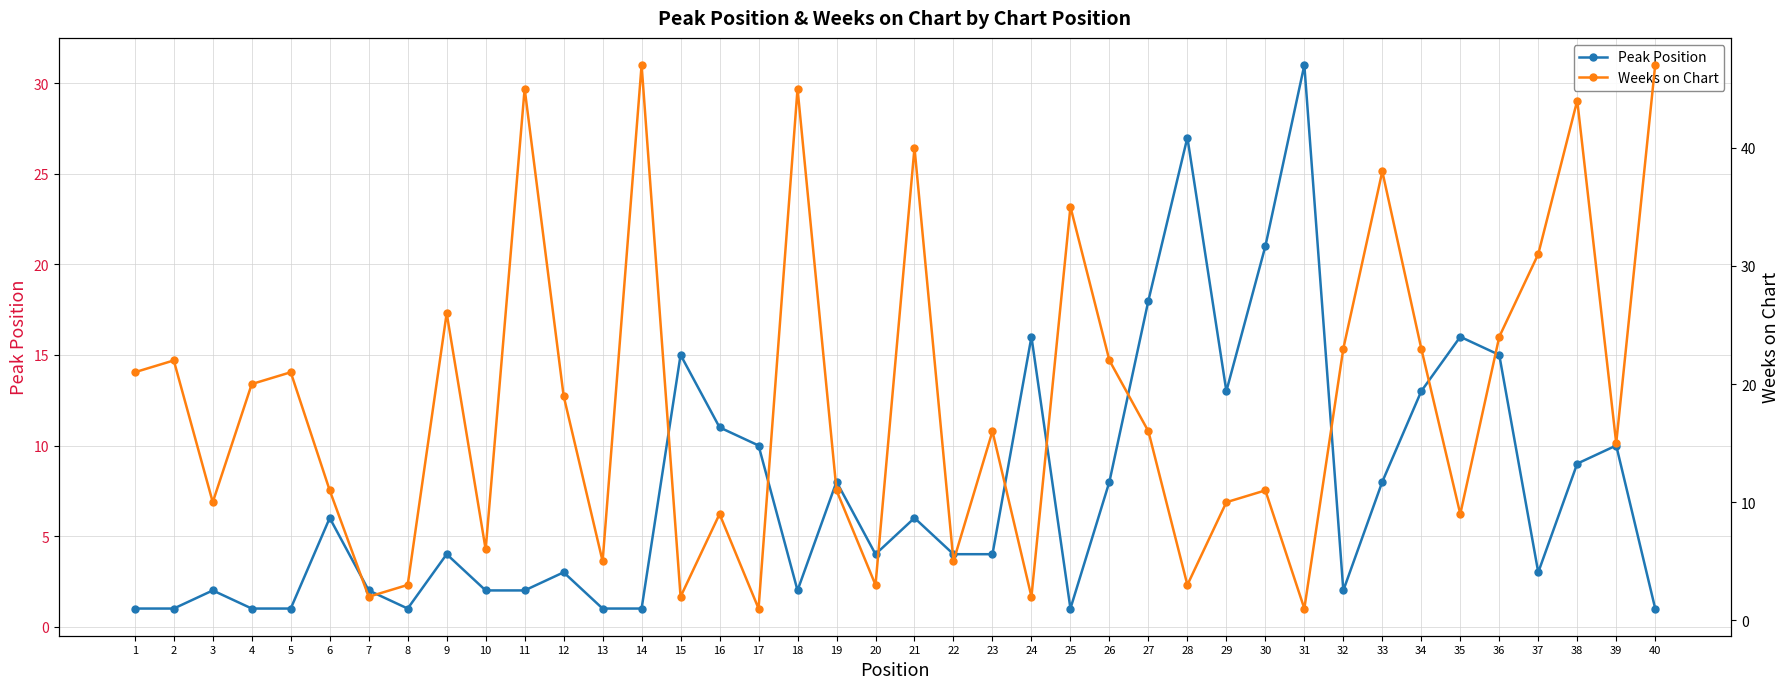

Rank the series at 27 from highest to lowest value.

Peak Position, Weeks on Chart